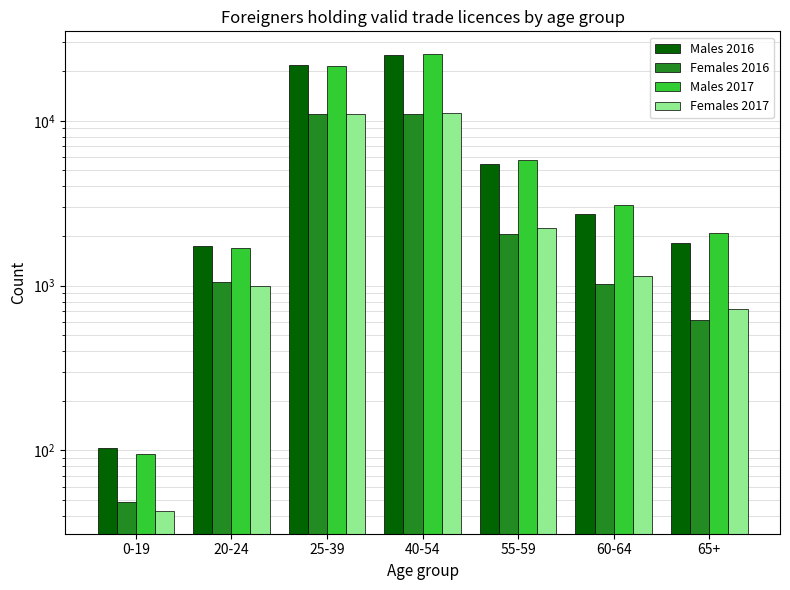

The value of Females 2017 at 65+ is 1267. True or false?

False